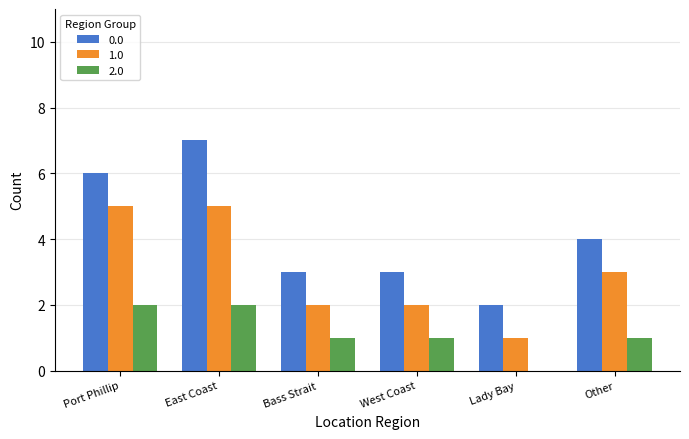

What is the total value across all series at East Coast?

14